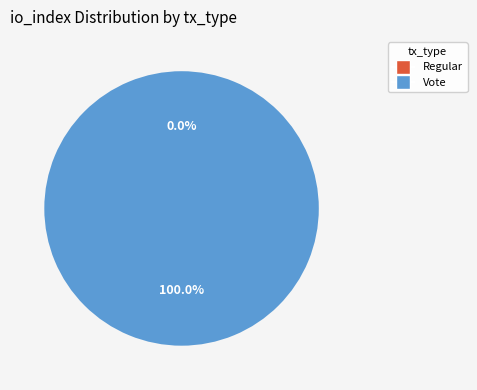

Does Vote represent more than half of the total?

Yes